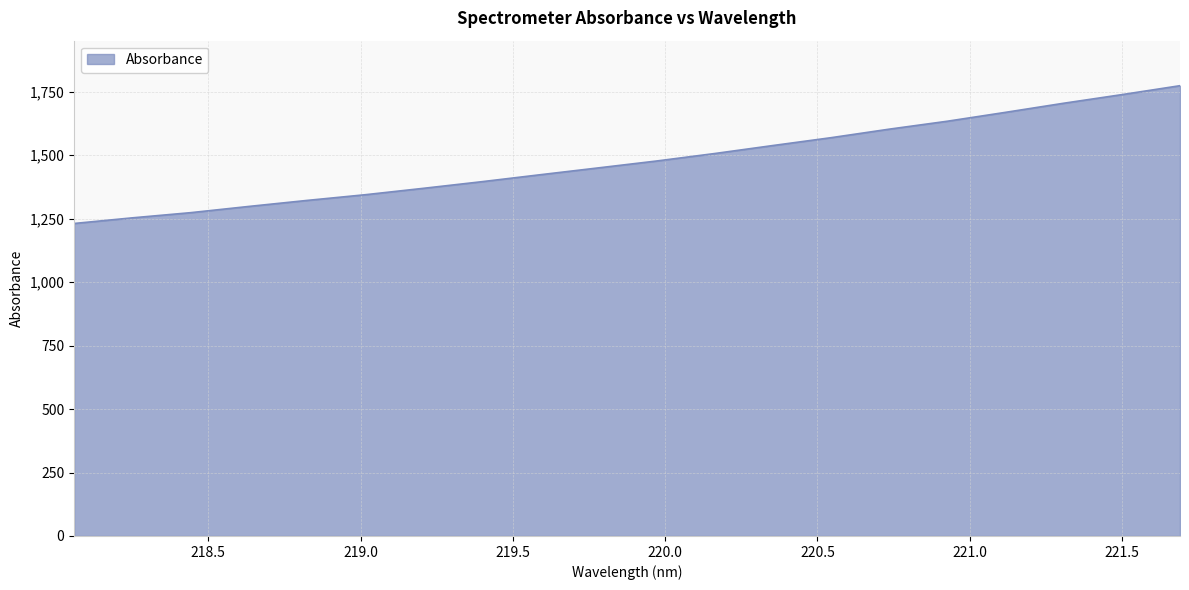

What is the maximum value shown in the chart?

1773.5